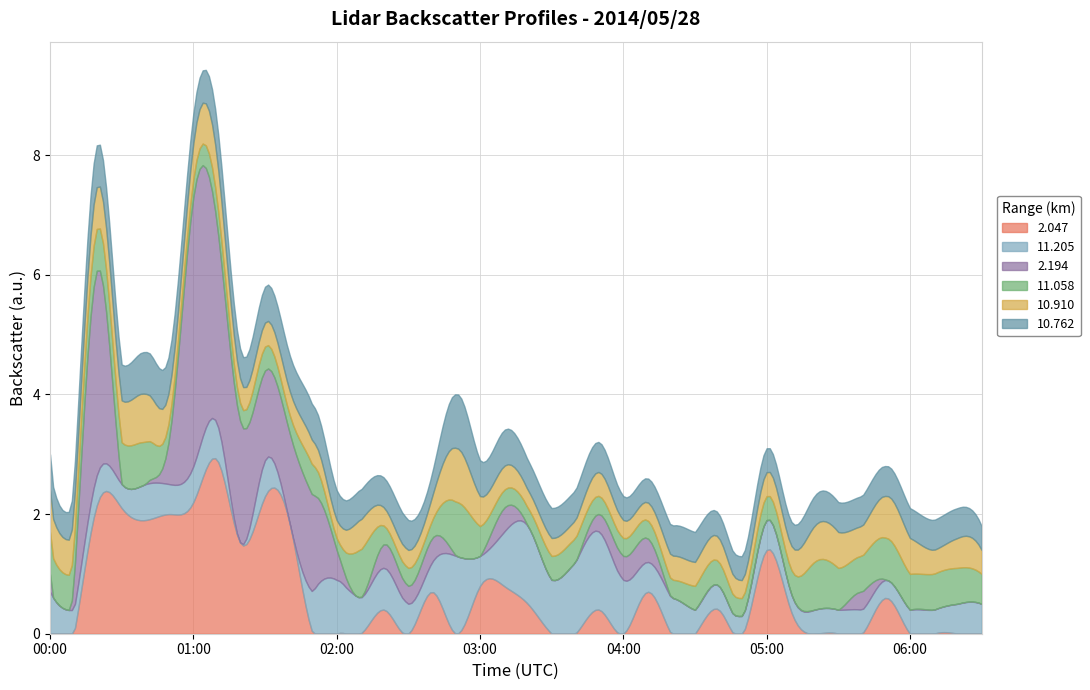

Where is 2.194 nearest to the value 499?

01:00